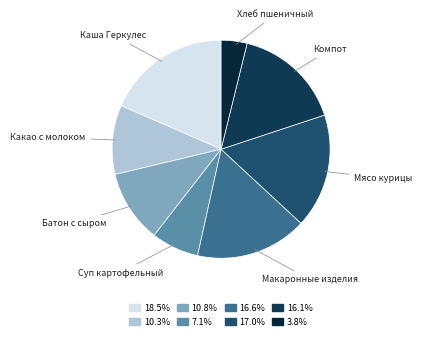

Is the sum of Какао с молоком and Компот greater than half?

No